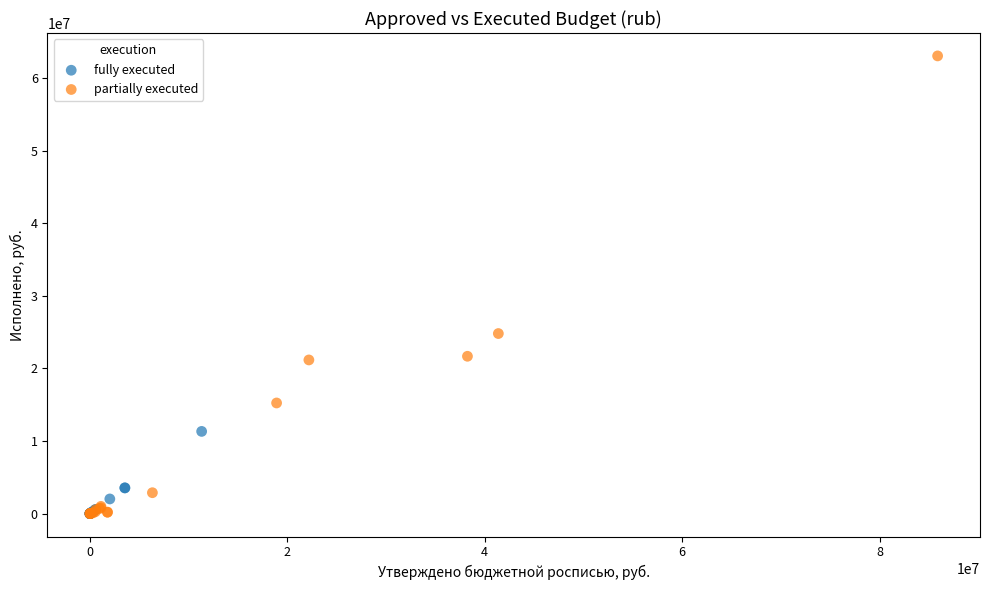

Which series contains the highest Y value?

partially executed